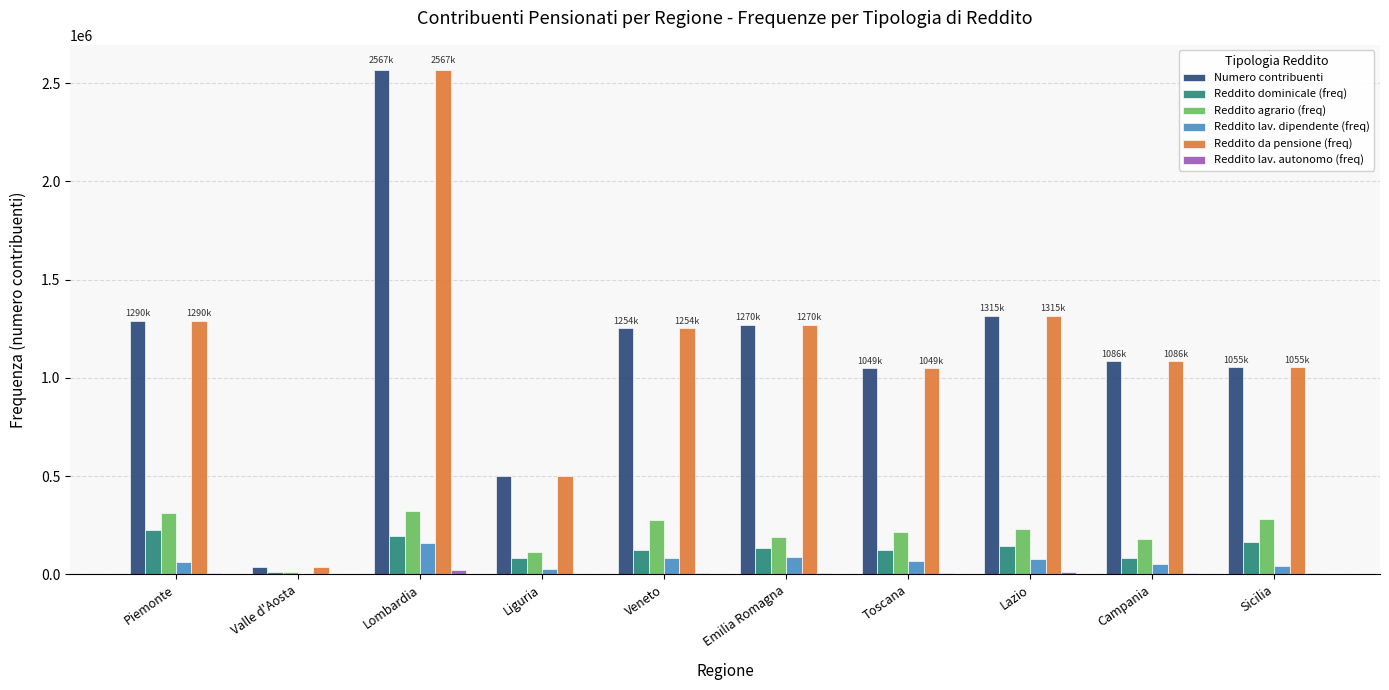

At which label does Numero contribuenti reach its peak?

Lombardia